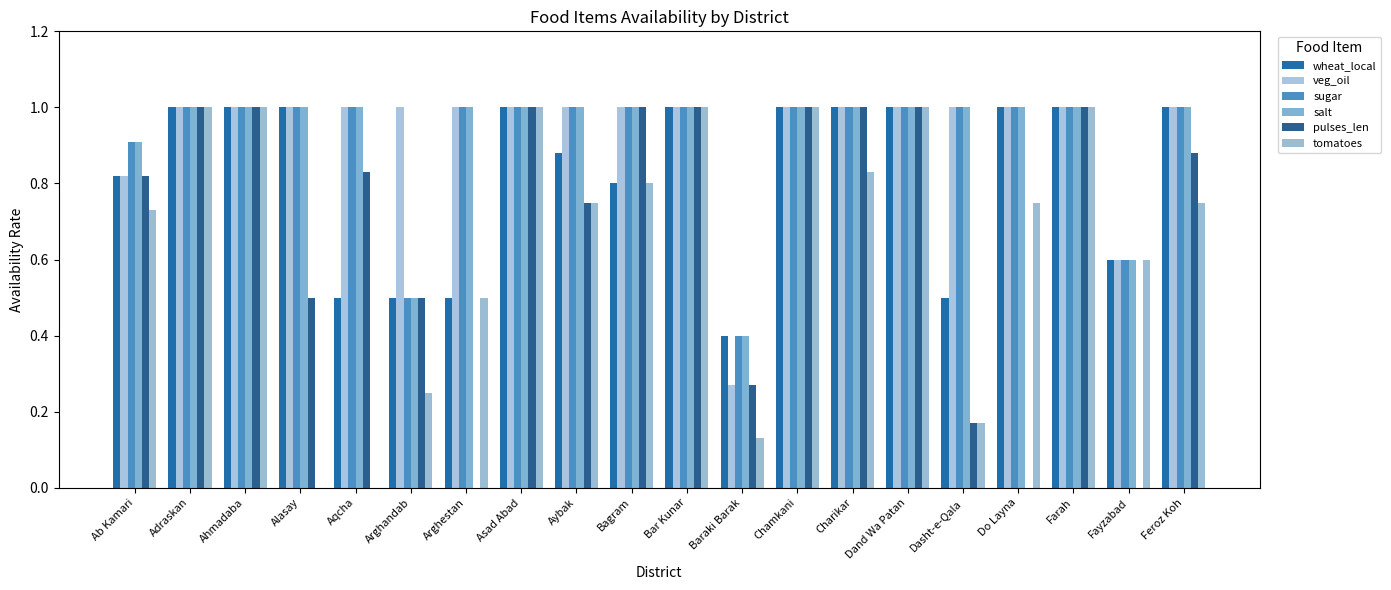

The salt series shows 1.6 at Asad Abad. True or false?

False